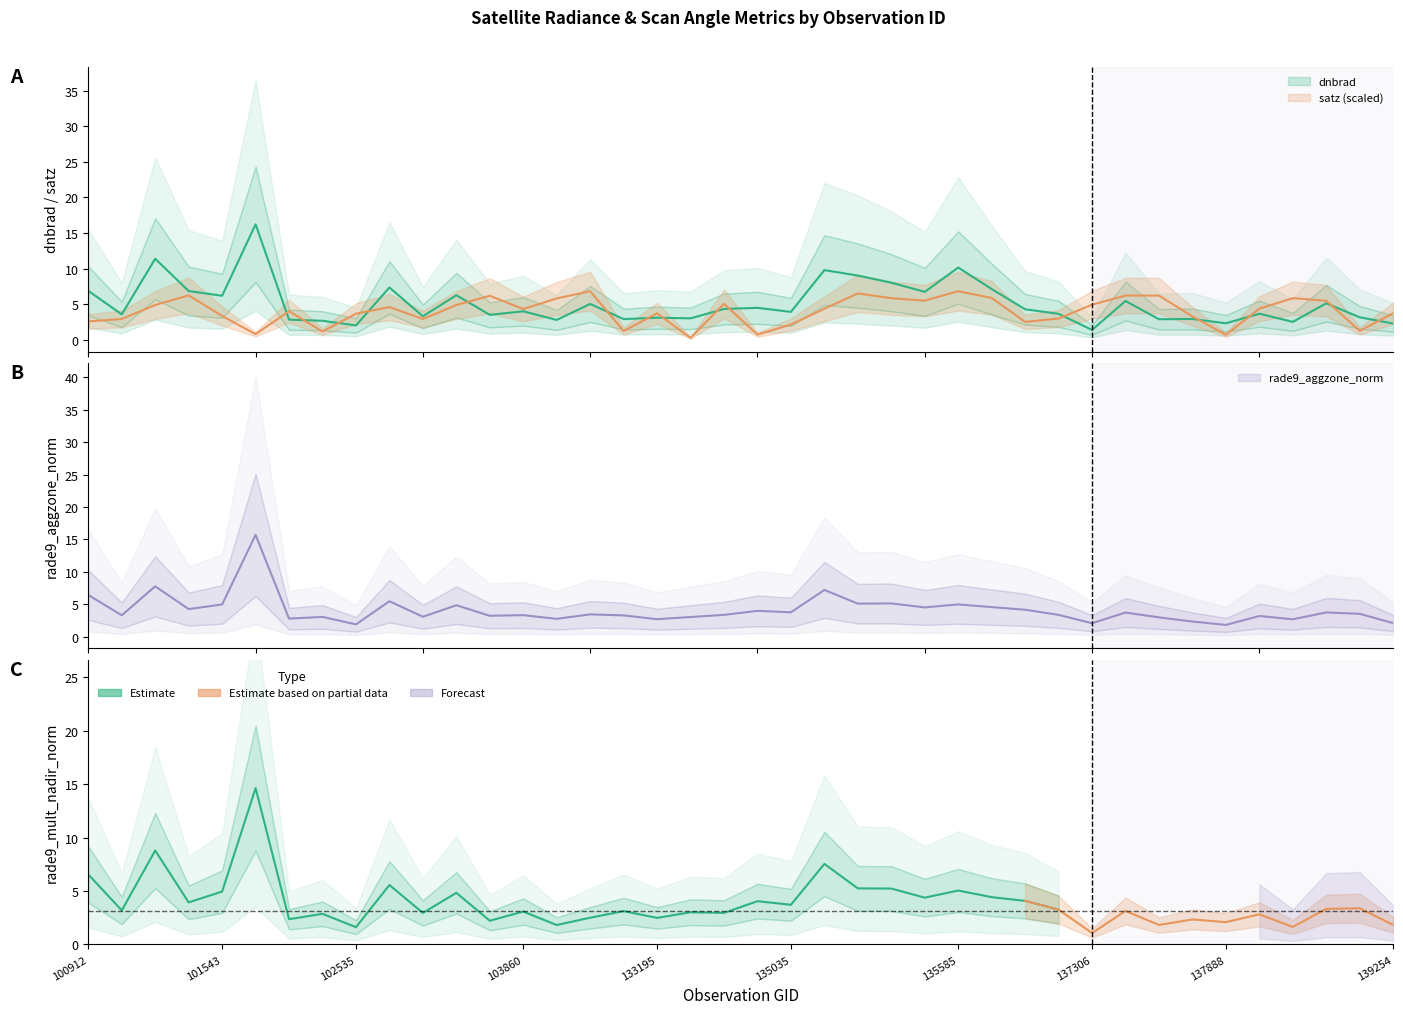

The rade9_aggzone_norm series shows 4.3 at 103979. True or false?

False